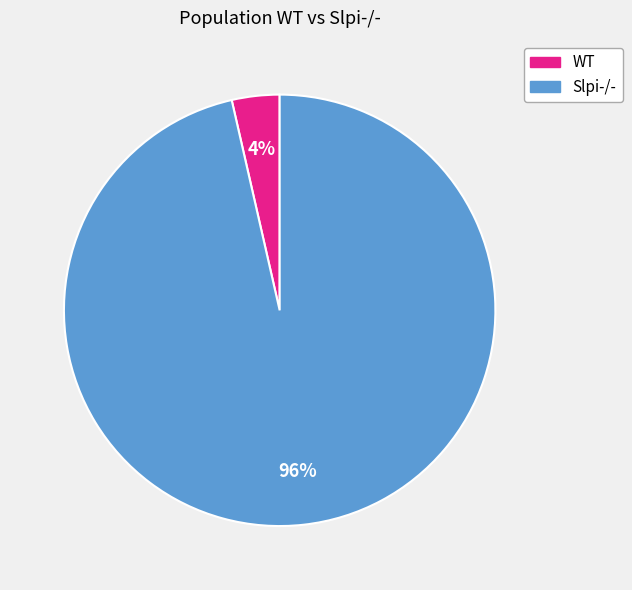

Is there any slice that represents more than half of the pie?

Yes